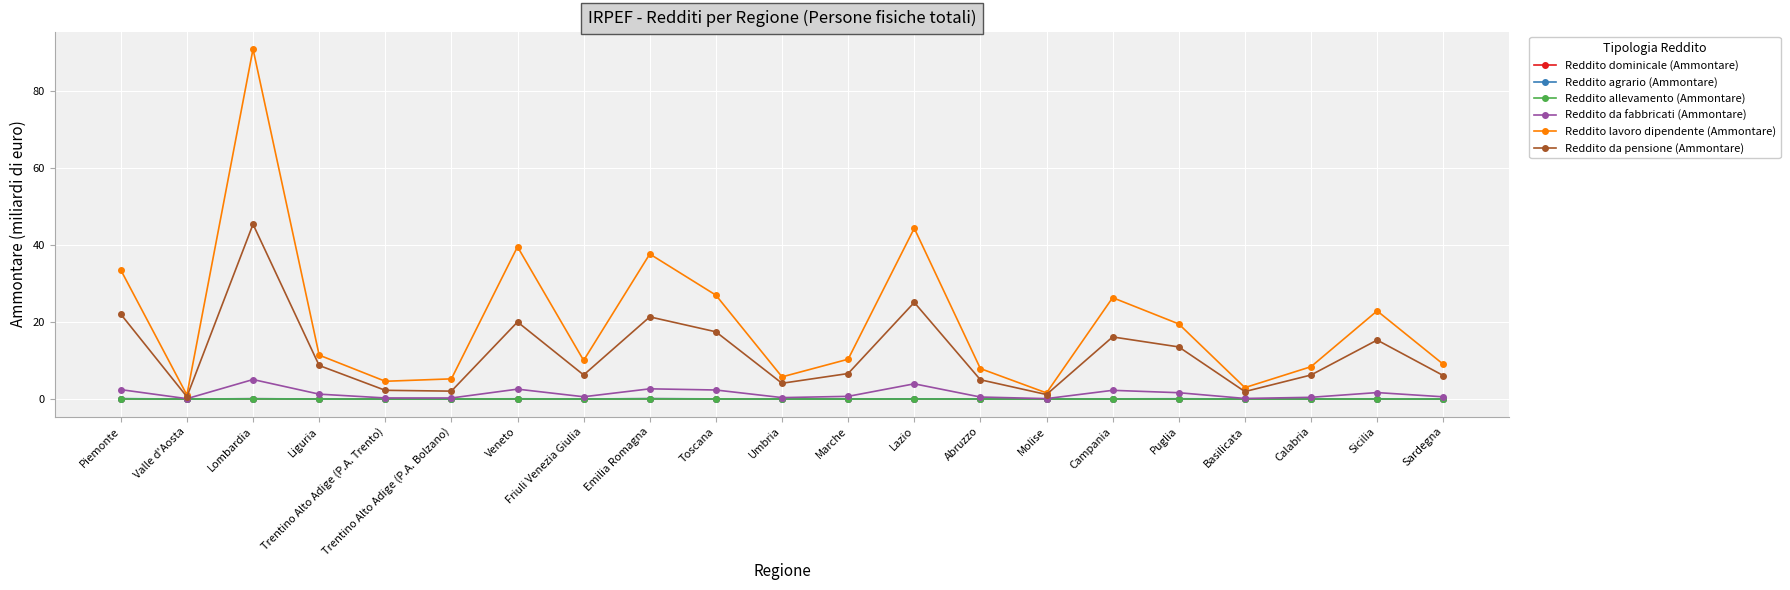

At which category is the sum across all series the highest?

Lombardia